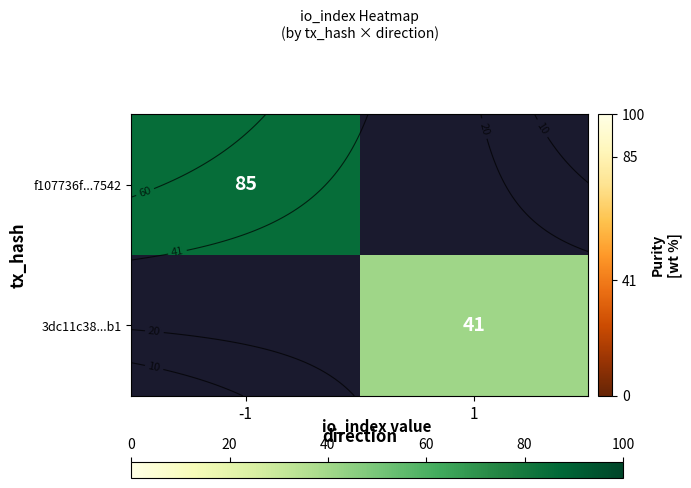

Rank the series by their average value, from lowest to highest.

f107736f...7542, 3dc11c38...b1